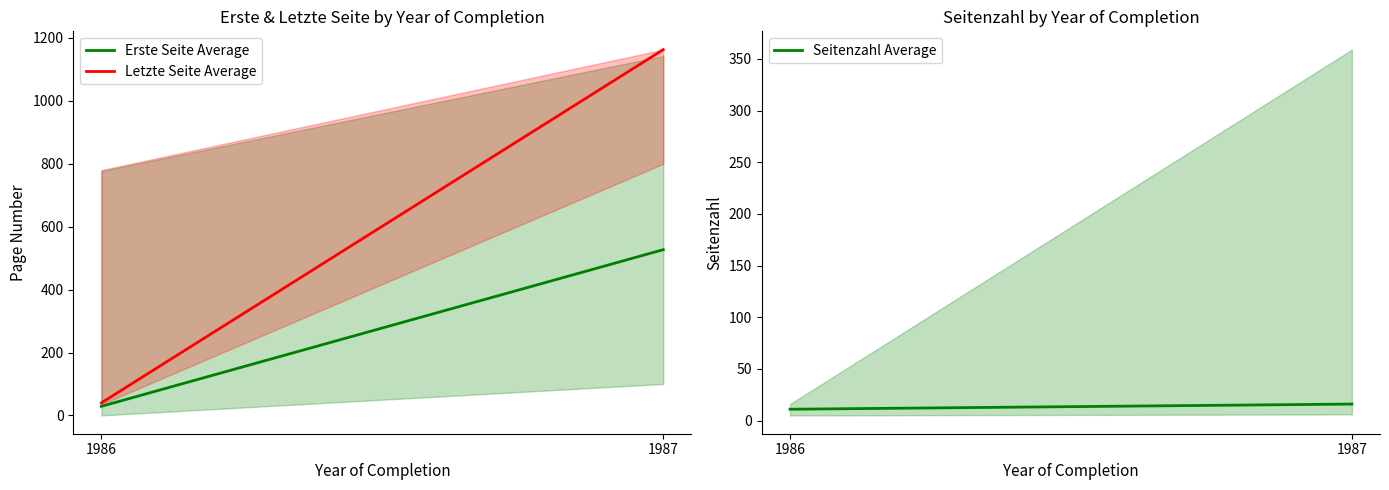

How many data points in Letzte Seite Average are less than 1163?

1